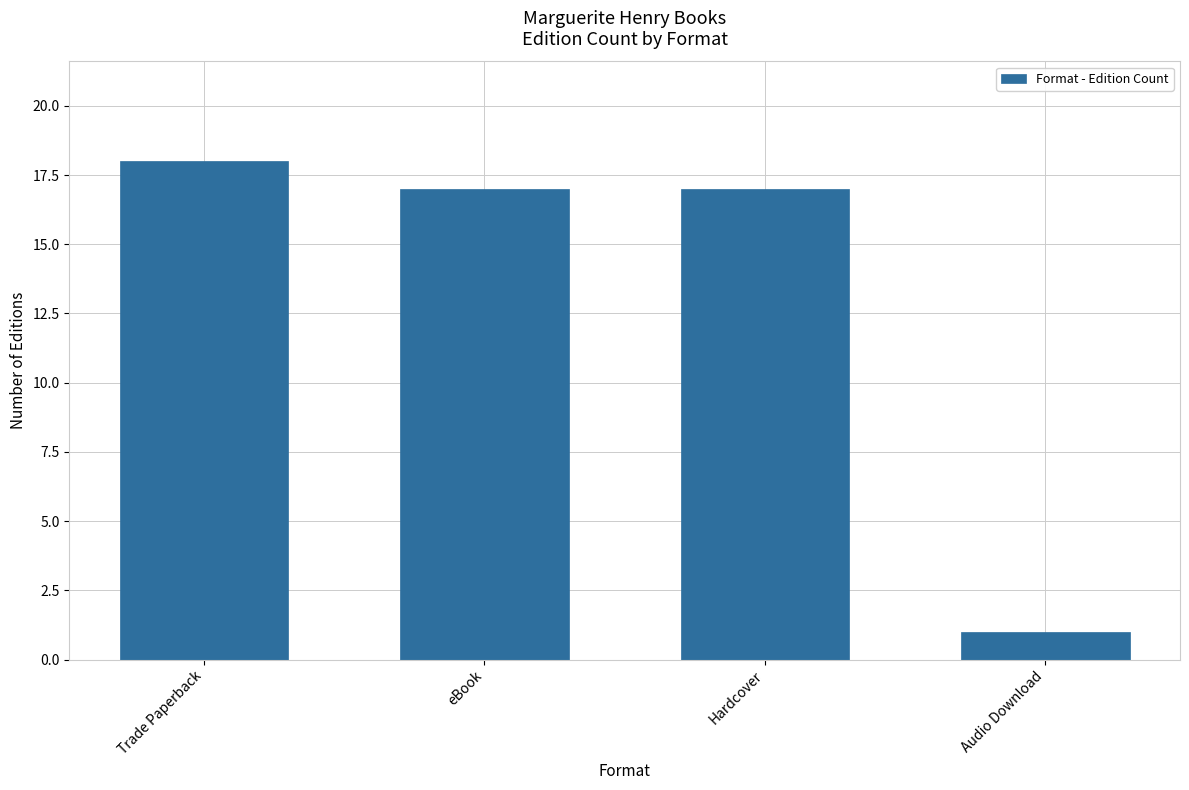

What is the difference between the maximum and minimum values?

17